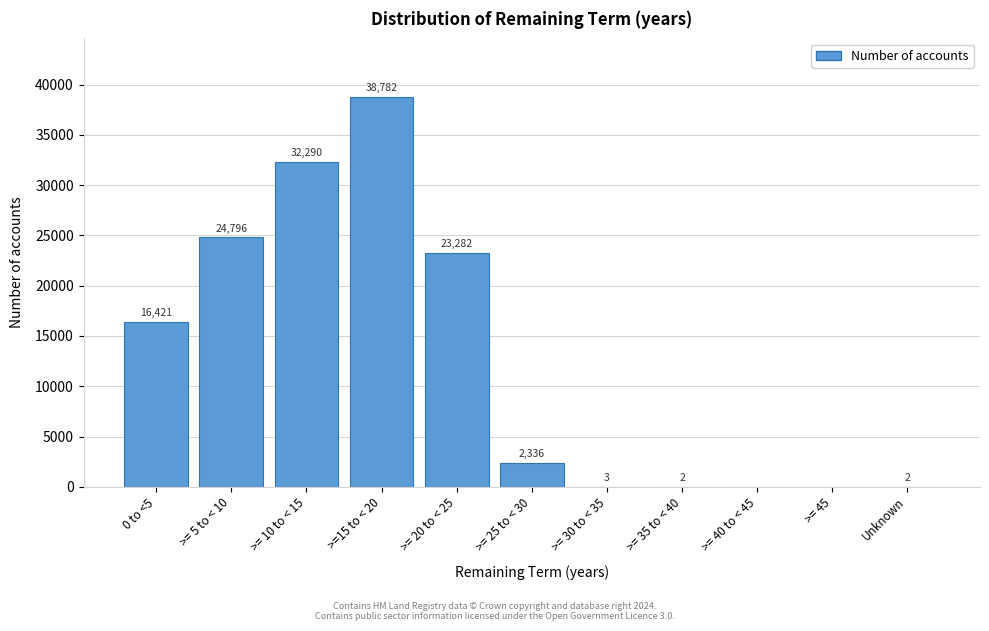

Reading left to right, transcribe all the data shown in this chart.

0 to <5=16421	>= 5 to < 10=24796	>= 10 to < 15=32290	>=15 to < 20=38782	>= 20 to < 25=23282	>= 25 to < 30=2336	>= 30 to < 35=3	>= 35 to < 40=2	>= 40 to < 45=0	>= 45=0	Unknown=2